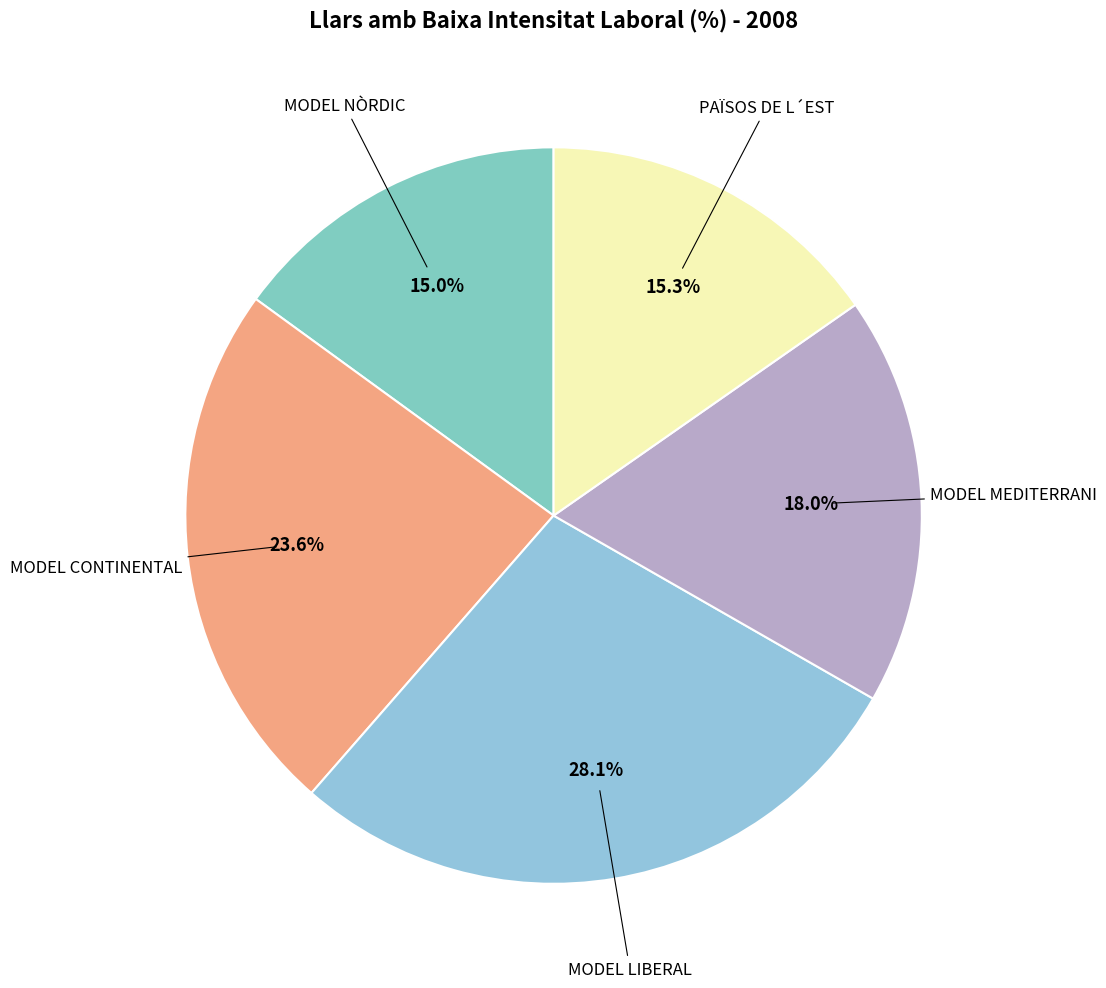

How many segments does this pie chart have?

5